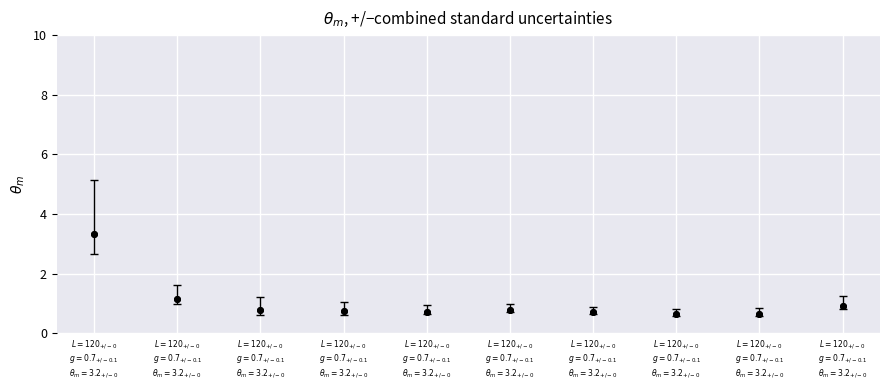

What is the range of Y values (max minus min)?

2.7